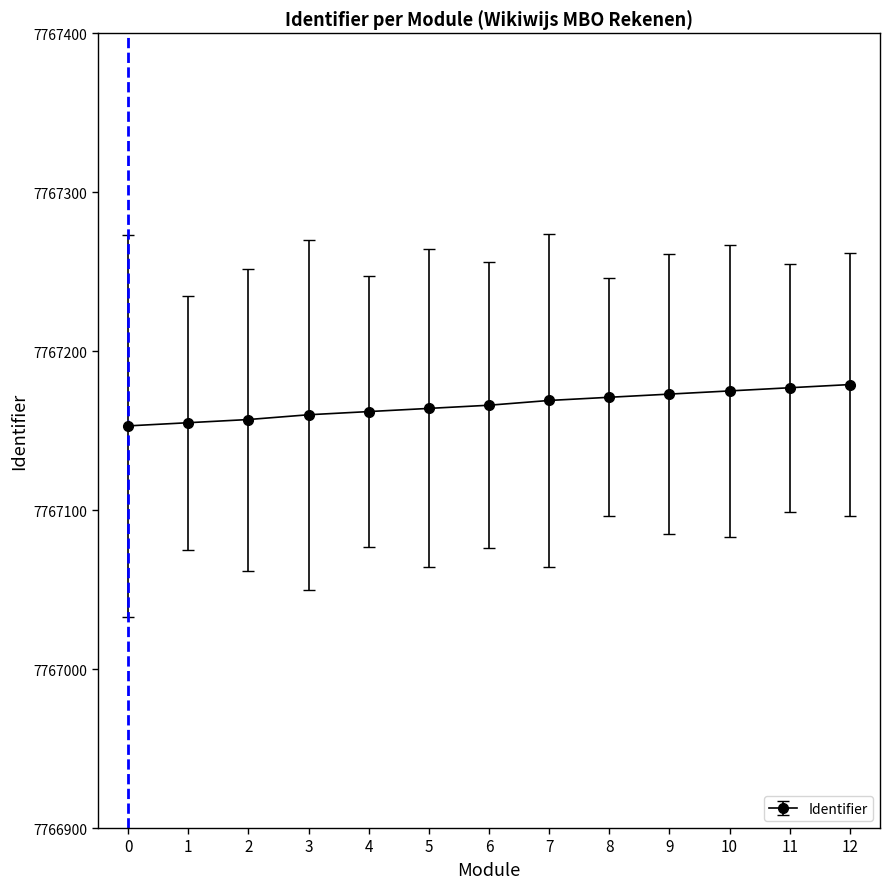

How many data points are less than 7767166?

6